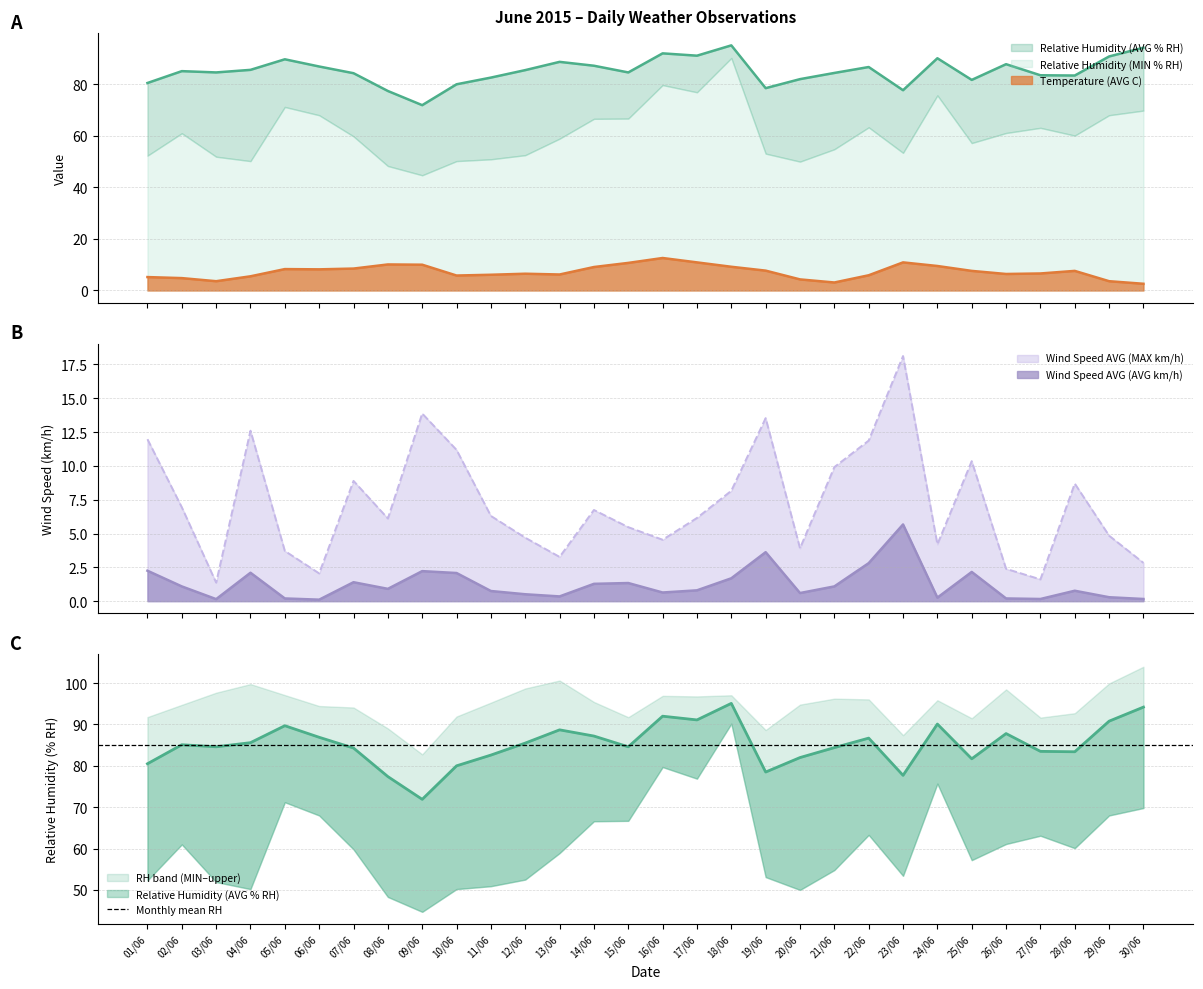

What is the maximum value for Wind Speed AVG (AVG km/h)?

5.7